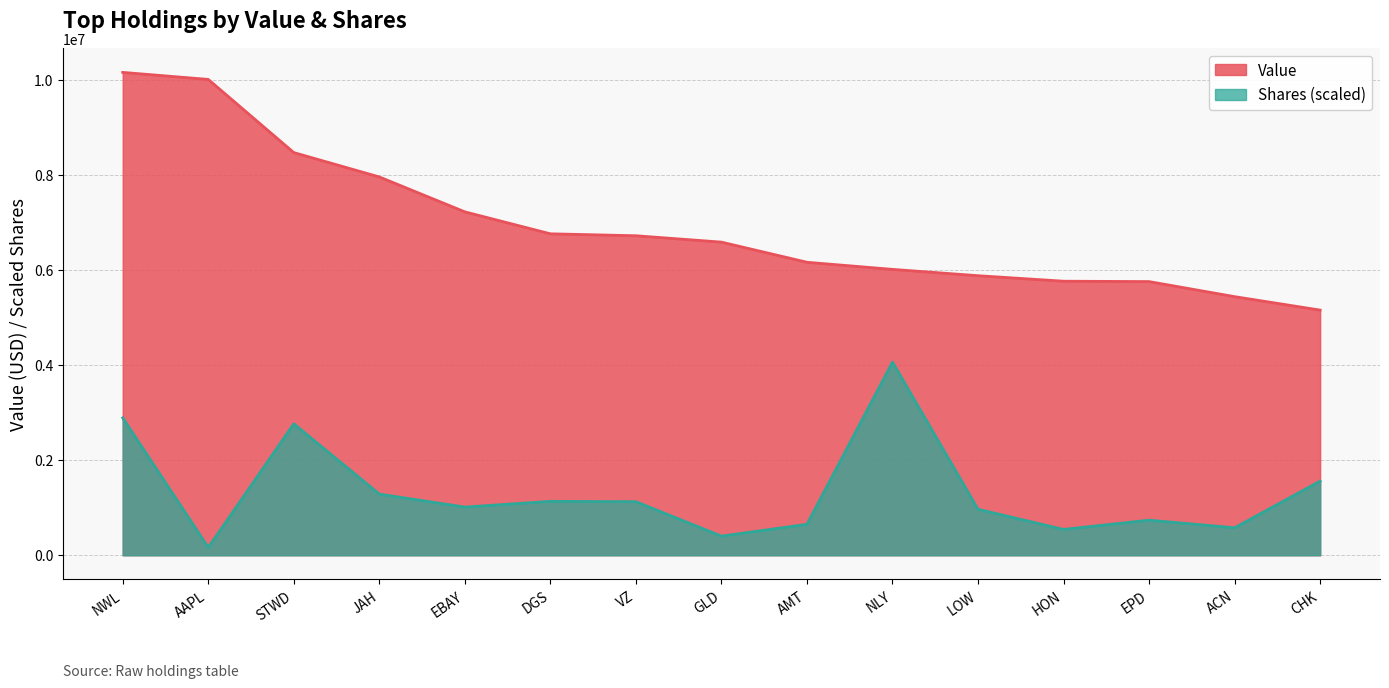

What is the minimum value shown in the chart?

164386.6